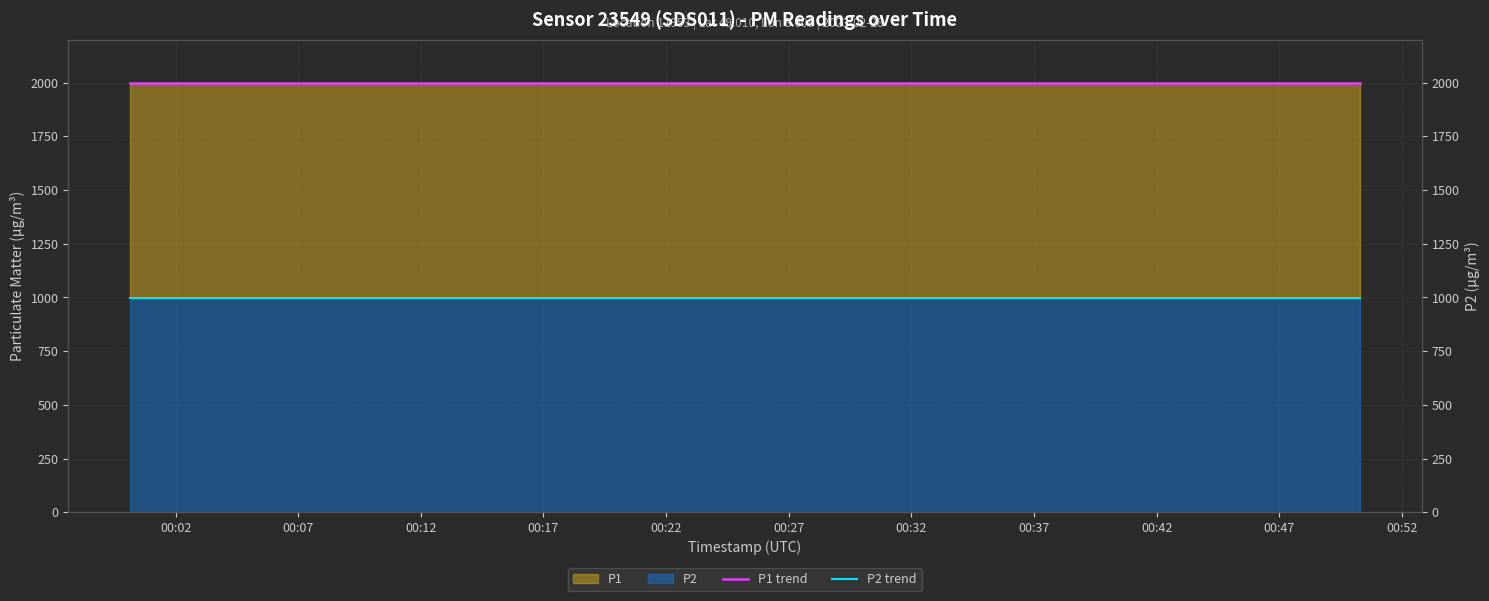

How many lines are shown in the chart?

2